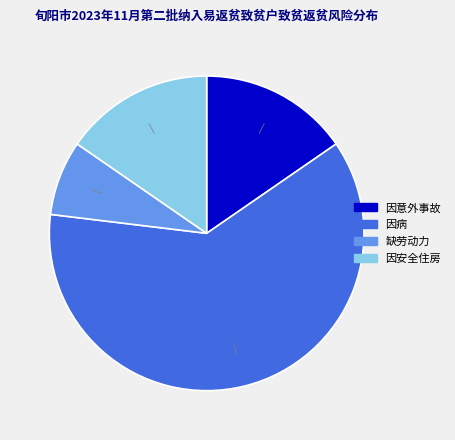

Is there a majority slice in this chart?

Yes